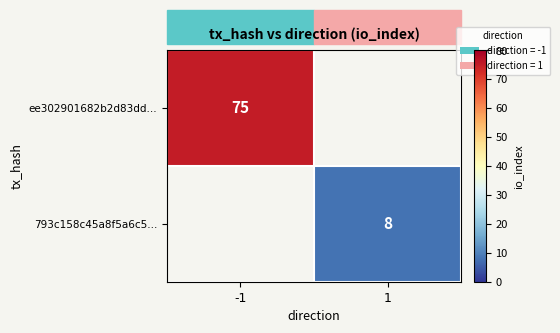

The value of 793c158c45a8f5a6c5... at 1 is 8. True or false?

True